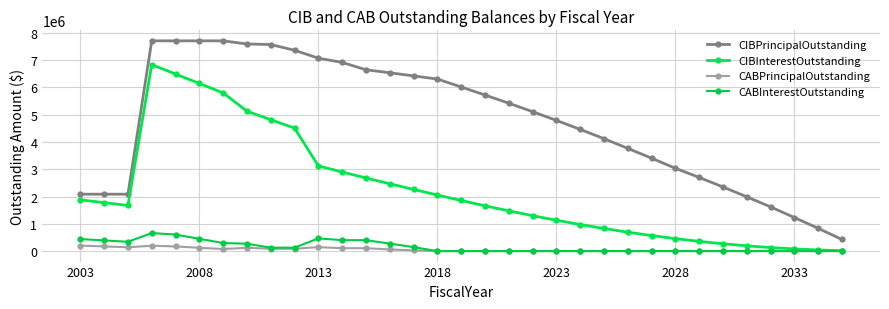

How many interior local valleys does the CIBInterestOutstanding series have?

1